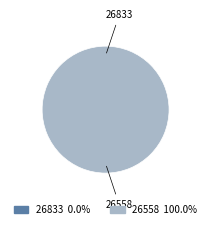

Between 26558 and 26833, which is larger?

26558